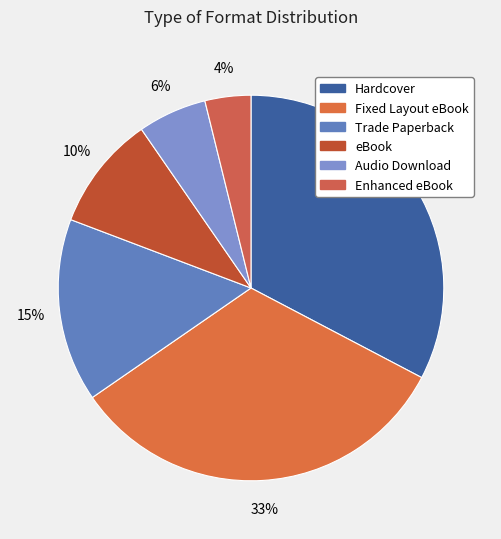

How many segments does this pie chart have?

6